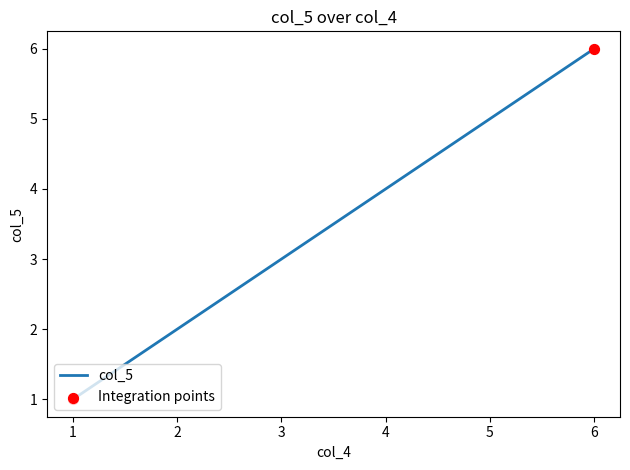

What is the change in value from 2 to 3?

+1